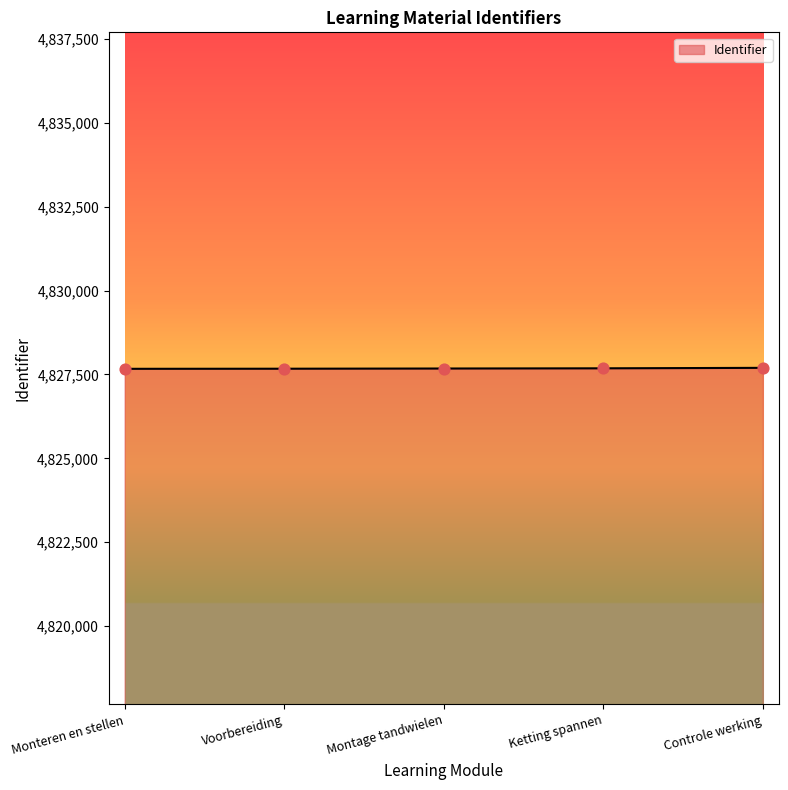

What is the change in value from Monteren en stellen to Controle werking?

+29